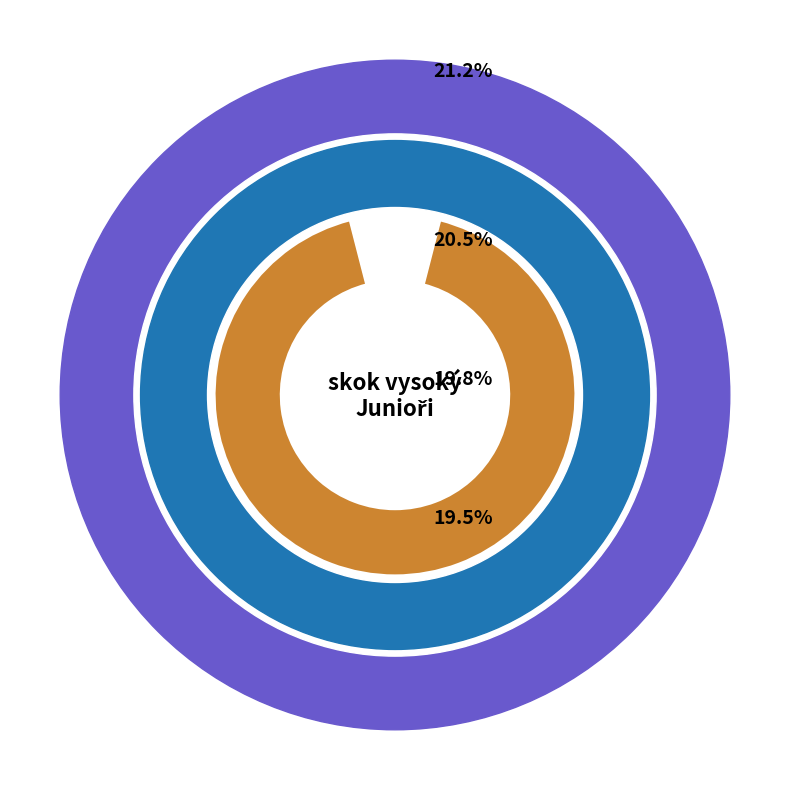

Combined, what portion of the pie is Cais František and Tauer Jan?

40.4%